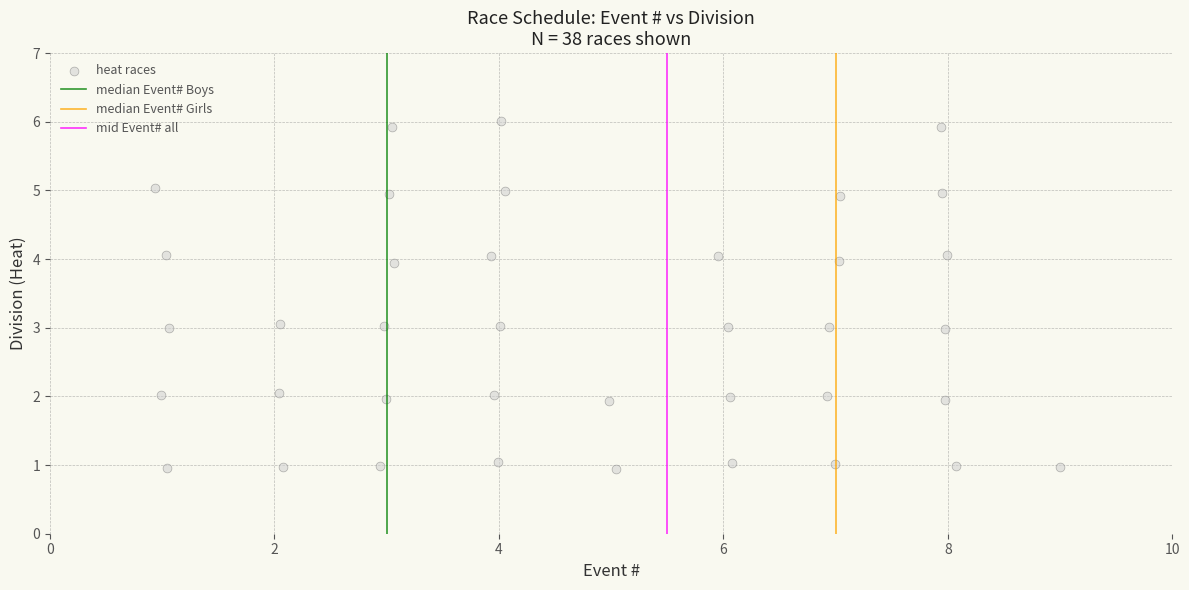

What is the range of Y values (max minus min)?

5.1